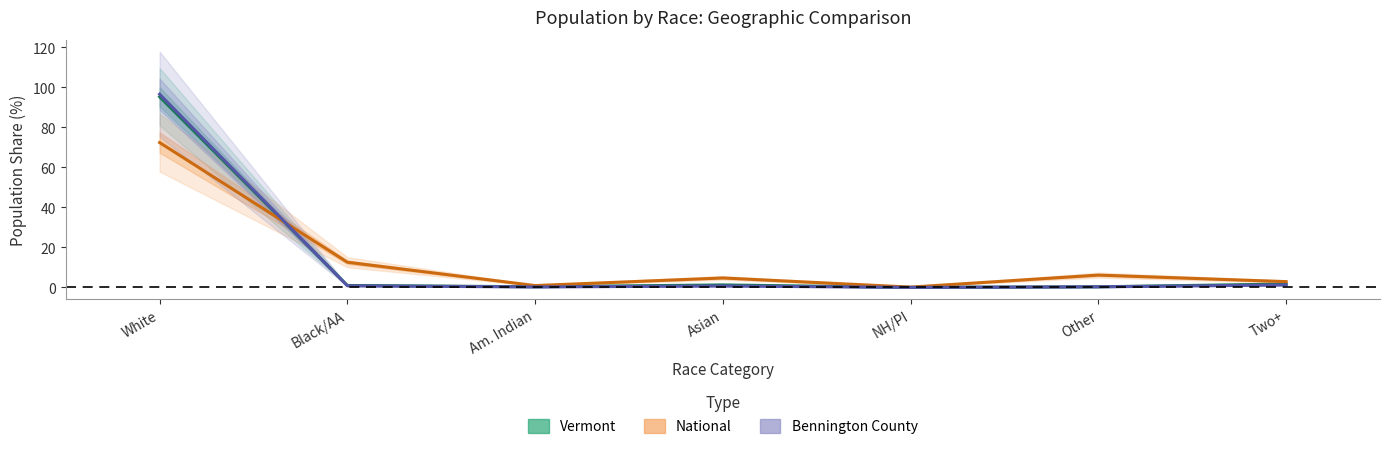

Between which two adjacent categories do Bennington County (Forecast) and Vermont (Estimate) first intersect?

White and Black/AA